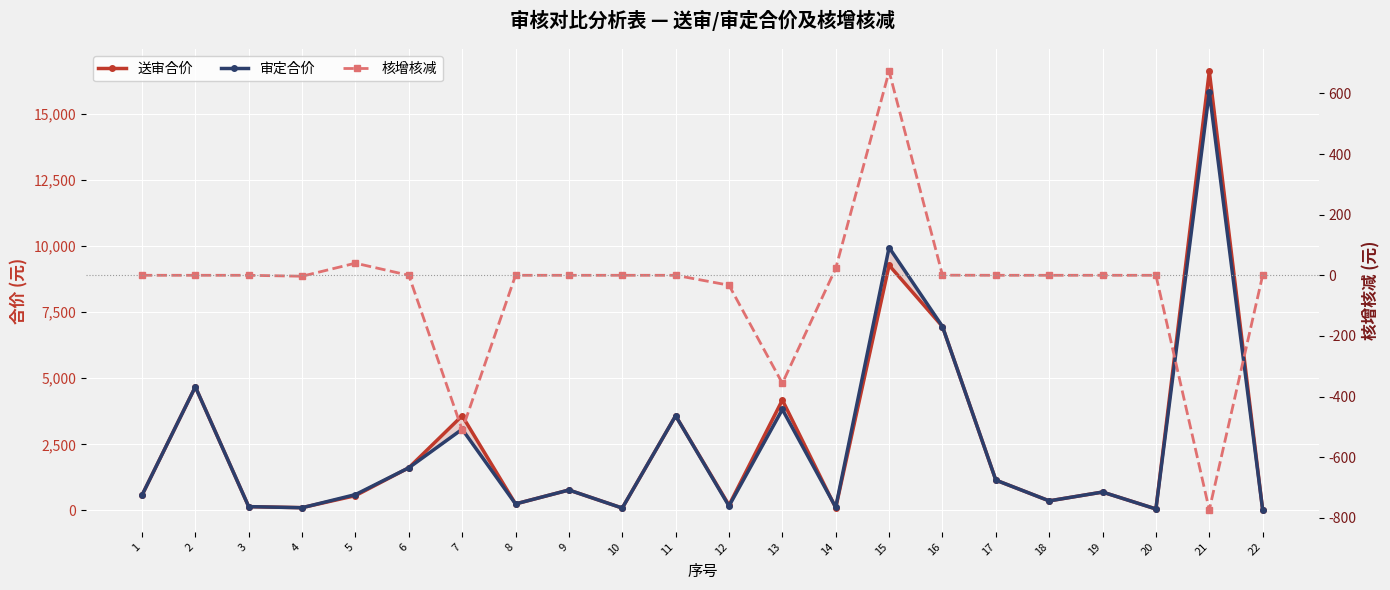

True or false: 审定合价 and 核增核减 intersect in this chart.

False